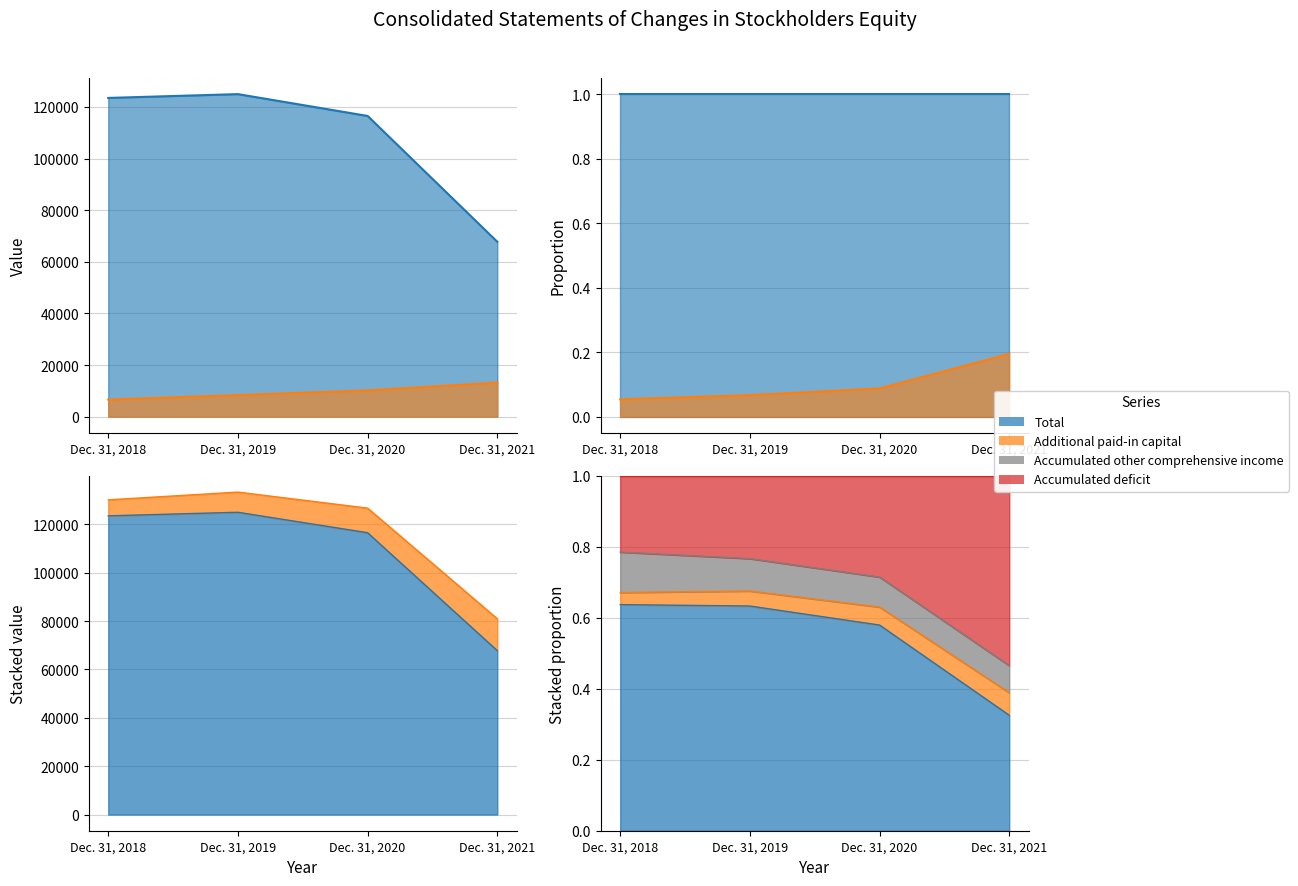

How many Accumulated deficit values are between 0 and 1?

4